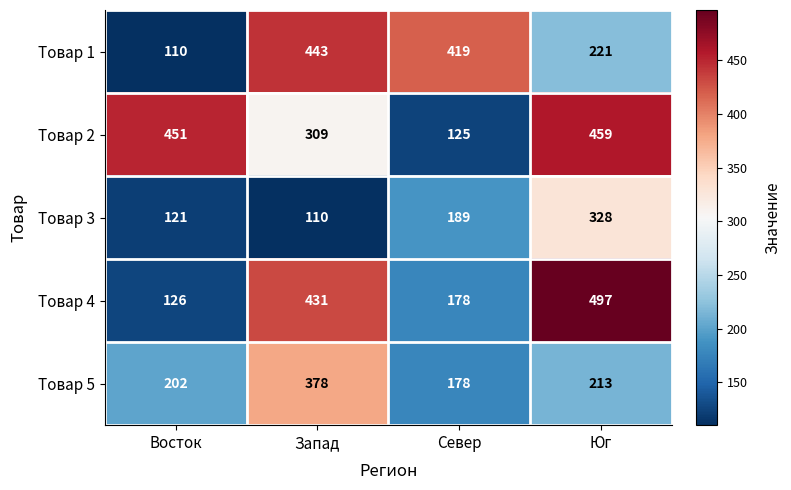

Which series has the largest range (max minus min)?

Товар 4